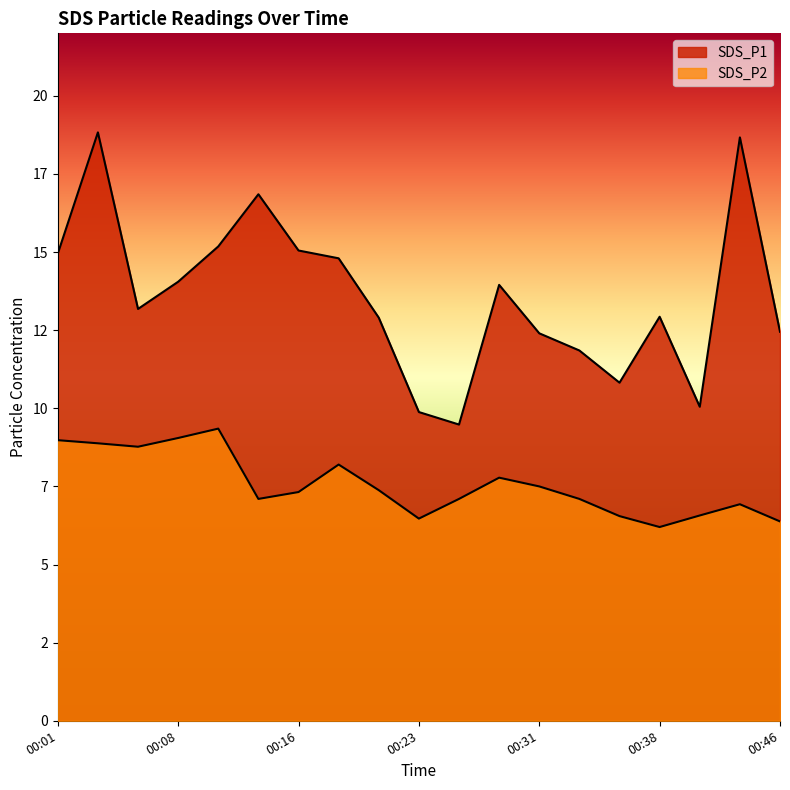

What is the approximate value of SDS_P1 at 00:43?

18.7